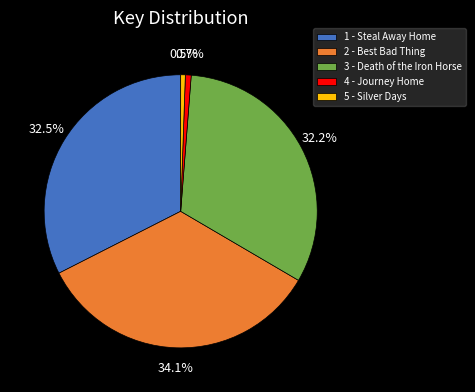

To the nearest percent, what is the average slice percentage?

20%